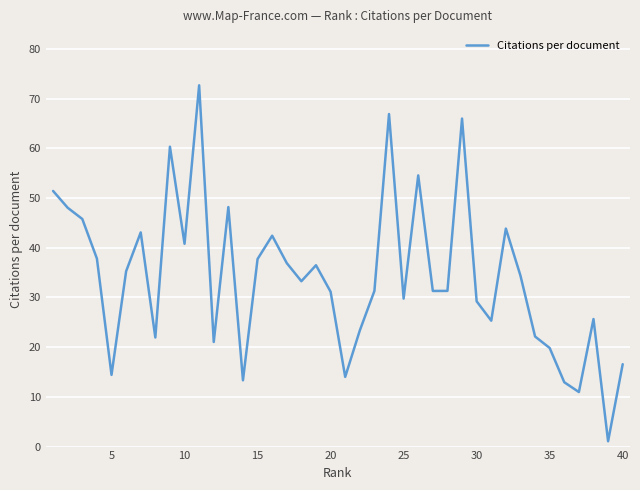

What is the maximum value shown in the chart?

72.7